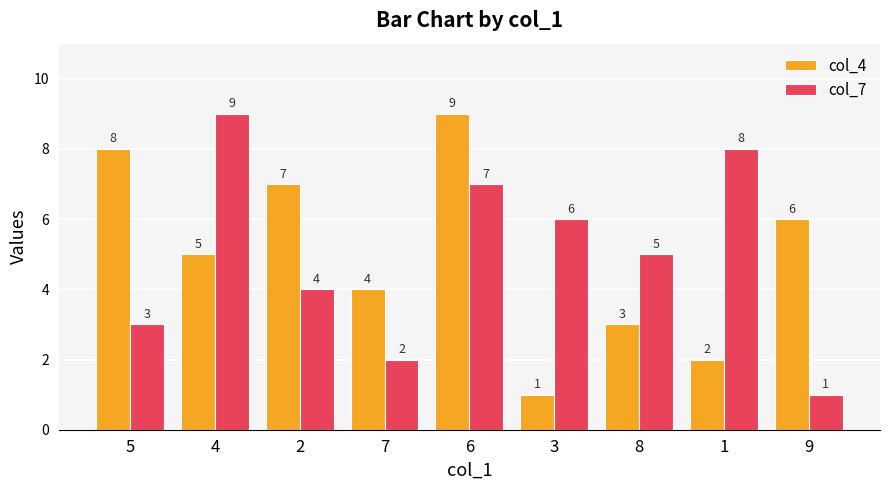

Between 7 and 3, which series saw the biggest shift?

col_7